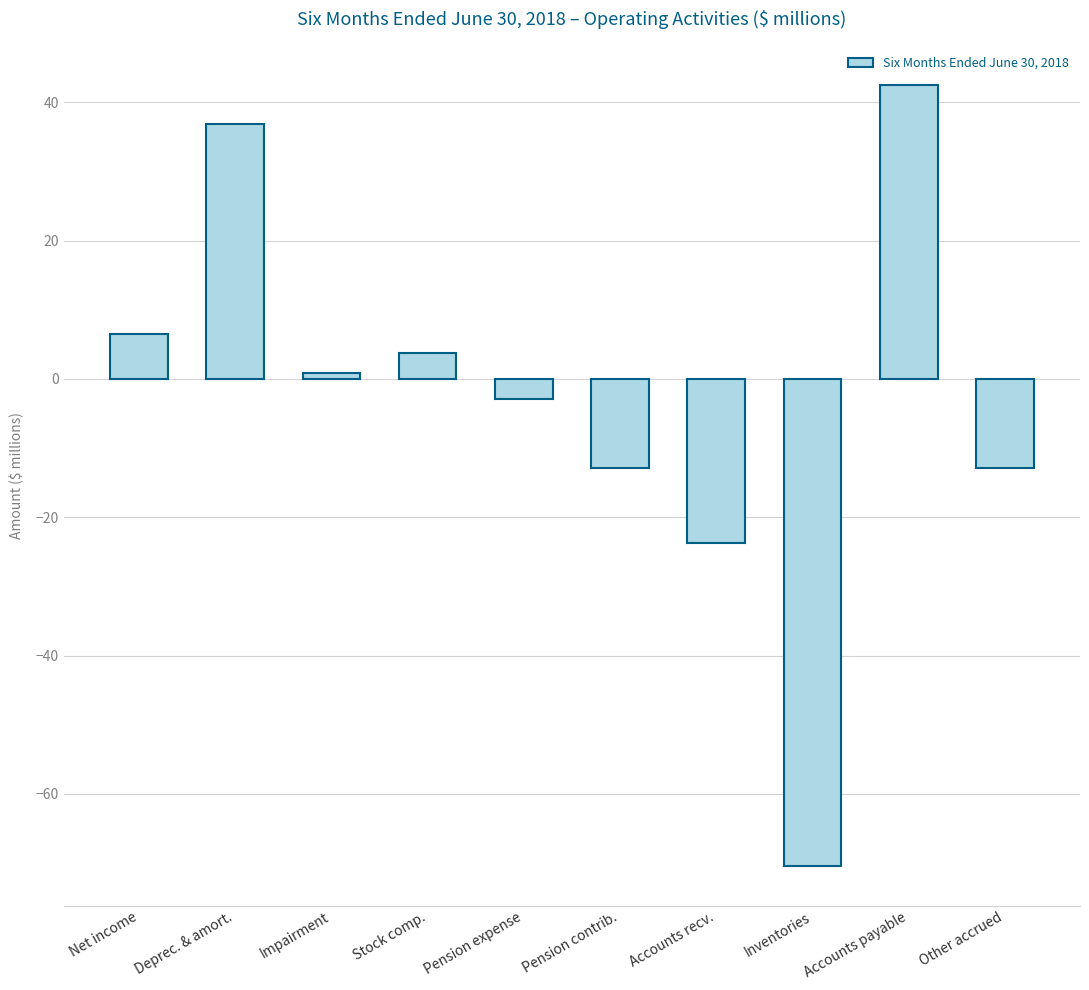

At which category does the chart reach its peak across all series?

Accounts payable